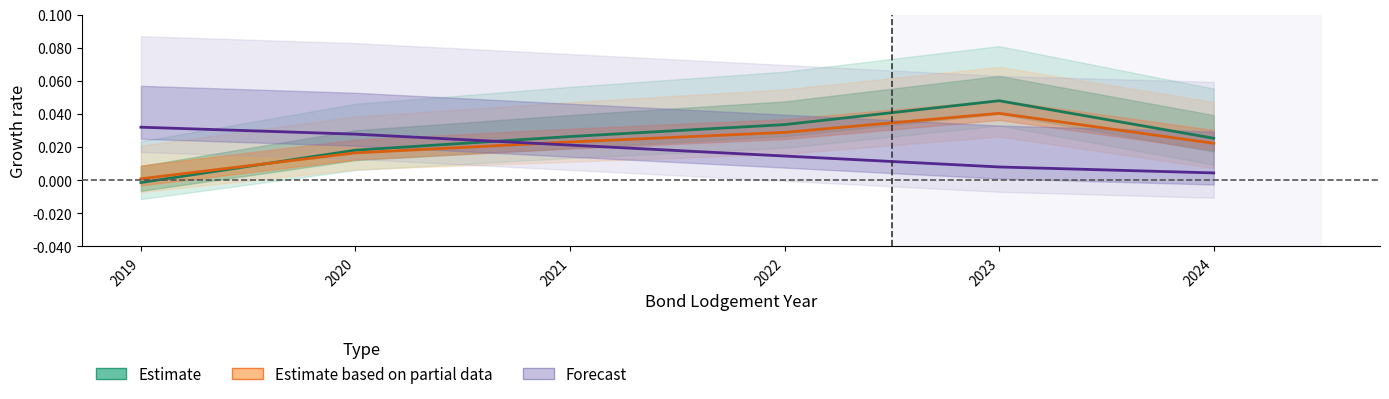

At how many categories does at least one series exceed 0?

6